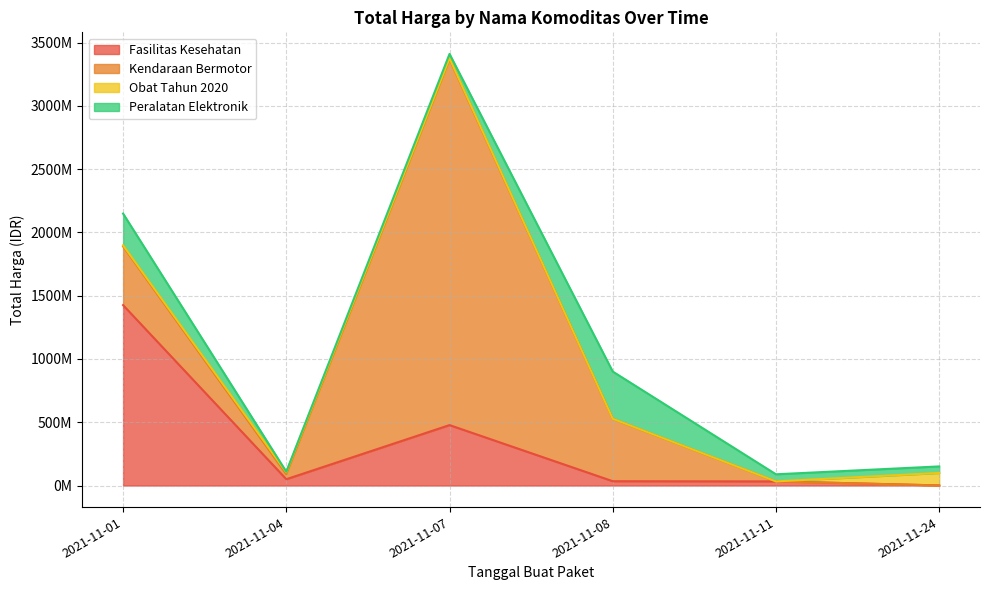

What is the sum of all Peralatan Elektronik values?

770149800